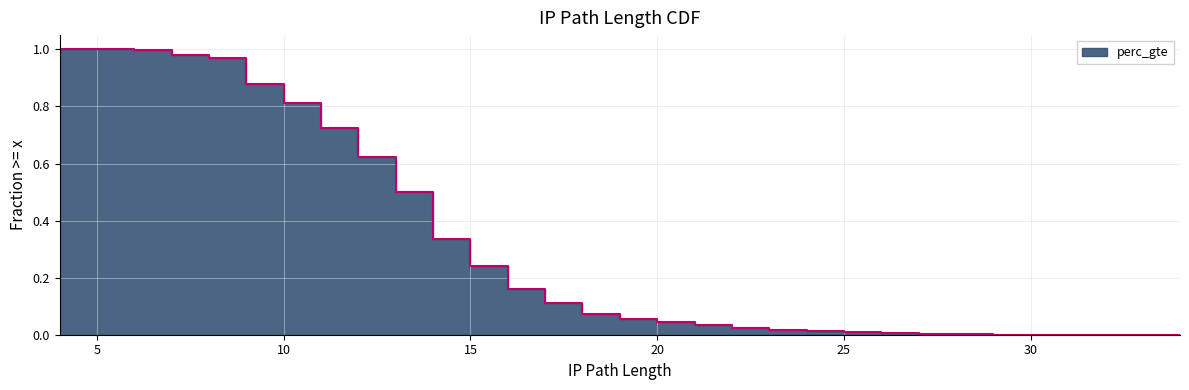

Between 11 and 27, which is larger?

11